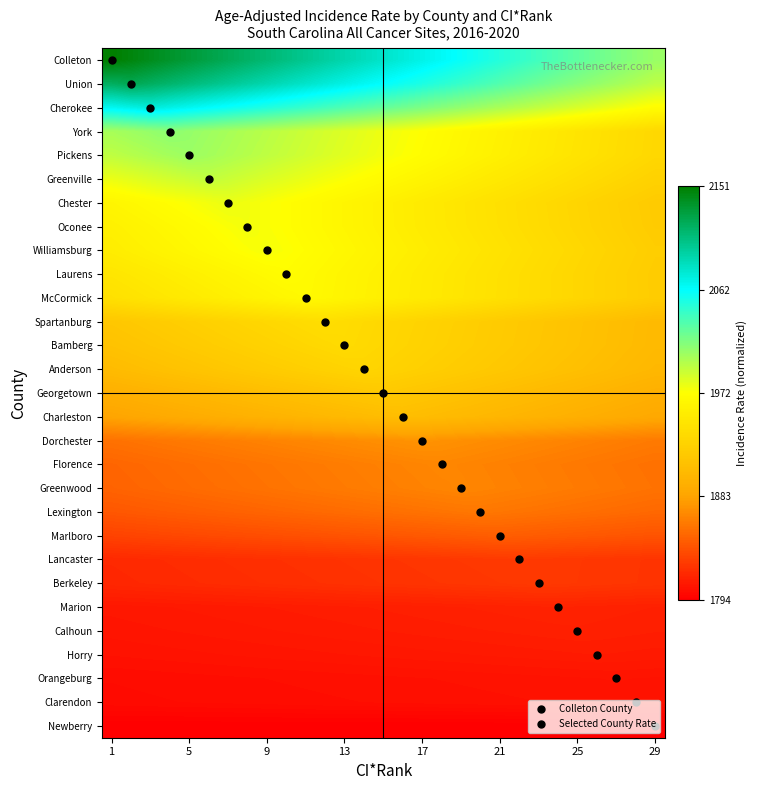

Reading right to left, transcribe all the data shown in this chart.

Colleton: 0.6	0.6	0.6	0.6	0.7	0.7	0.7	0.7	0.7	0.7	0.7	0.8	0.8	0.8	0.8	0.8	0.8	0.8	0.9	0.9	0.9	0.9	0.9	0.9	0.9	1.0	1.0	1.0	1.0
Union: 0.6	0.6	0.6	0.6	0.6	0.6	0.6	0.7	0.7	0.7	0.7	0.7	0.7	0.7	0.7	0.8	0.8	0.8	0.8	0.8	0.8	0.8	0.9	0.9	0.9	0.9	0.9	0.9	0.9
Cherokee: 0.5	0.5	0.5	0.5	0.5	0.5	0.6	0.6	0.6	0.6	0.6	0.6	0.6	0.6	0.7	0.7	0.7	0.7	0.7	0.7	0.7	0.7	0.7	0.8	0.8	0.8	0.8	0.8	0.8
York: 0.4	0.4	0.4	0.4	0.4	0.4	0.4	0.5	0.5	0.5	0.5	0.5	0.5	0.5	0.5	0.5	0.5	0.5	0.6	0.6	0.6	0.6	0.6	0.6	0.6	0.6	0.6	0.6	0.6
Pickens: 0.4	0.4	0.4	0.4	0.4	0.4	0.4	0.5	0.5	0.5	0.5	0.5	0.5	0.5	0.5	0.5	0.5	0.5	0.5	0.6	0.6	0.6	0.6	0.6	0.6	0.6	0.6	0.6	0.6
Greenville: 0.4	0.4	0.4	0.4	0.4	0.4	0.4	0.4	0.4	0.4	0.5	0.5	0.5	0.5	0.5	0.5	0.5	0.5	0.5	0.5	0.5	0.5	0.6	0.6	0.6	0.5	0.5	0.5	0.5
Chester: 0.4	0.4	0.4	0.4	0.4	0.4	0.4	0.4	0.4	0.4	0.4	0.4	0.4	0.5	0.5	0.5	0.5	0.5	0.5	0.5	0.5	0.5	0.5	0.5	0.5	0.5	0.5	0.5	0.5
Oconee: 0.4	0.4	0.4	0.4	0.4	0.4	0.4	0.4	0.4	0.4	0.4	0.4	0.4	0.5	0.5	0.5	0.5	0.5	0.5	0.5	0.5	0.5	0.5	0.5	0.5	0.5	0.5	0.5	0.5
Williamsburg: 0.4	0.4	0.4	0.4	0.4	0.4	0.4	0.4	0.4	0.4	0.4	0.4	0.5	0.5	0.5	0.5	0.5	0.5	0.5	0.5	0.5	0.5	0.5	0.5	0.5	0.5	0.5	0.5	0.5
Laurens: 0.4	0.4	0.4	0.4	0.4	0.4	0.4	0.4	0.4	0.4	0.4	0.4	0.4	0.5	0.5	0.5	0.5	0.5	0.5	0.5	0.5	0.5	0.5	0.5	0.5	0.5	0.4	0.4	0.4
McCormick: 0.4	0.4	0.4	0.4	0.4	0.4	0.4	0.4	0.4	0.4	0.4	0.4	0.4	0.5	0.5	0.5	0.5	0.5	0.5	0.5	0.5	0.5	0.5	0.5	0.4	0.4	0.4	0.4	0.4
Spartanburg: 0.3	0.3	0.3	0.3	0.3	0.3	0.3	0.4	0.4	0.4	0.4	0.4	0.4	0.4	0.4	0.4	0.4	0.4	0.4	0.4	0.4	0.4	0.4	0.4	0.4	0.4	0.4	0.4	0.3
Bamberg: 0.3	0.3	0.3	0.3	0.3	0.3	0.3	0.3	0.4	0.4	0.4	0.4	0.4	0.4	0.4	0.4	0.4	0.4	0.4	0.4	0.4	0.4	0.4	0.4	0.4	0.3	0.3	0.3	0.3
Anderson: 0.3	0.3	0.3	0.3	0.3	0.3	0.3	0.3	0.3	0.4	0.4	0.4	0.4	0.4	0.4	0.4	0.4	0.4	0.4	0.4	0.4	0.4	0.3	0.3	0.3	0.3	0.3	0.3	0.3
Georgetown: 0.3	0.3	0.3	0.3	0.3	0.3	0.3	0.3	0.3	0.3	0.3	0.3	0.3	0.3	0.4	0.3	0.3	0.3	0.3	0.3	0.3	0.3	0.3	0.3	0.3	0.3	0.3	0.3	0.3
Charleston: 0.3	0.3	0.3	0.3	0.3	0.3	0.3	0.3	0.3	0.3	0.3	0.3	0.3	0.3	0.3	0.3	0.3	0.3	0.3	0.3	0.3	0.3	0.3	0.3	0.3	0.3	0.3	0.3	0.3
Dorchester: 0.2	0.2	0.2	0.2	0.2	0.2	0.2	0.2	0.2	0.2	0.2	0.2	0.2	0.2	0.2	0.2	0.2	0.2	0.2	0.2	0.2	0.2	0.2	0.2	0.2	0.2	0.2	0.2	0.2
Florence: 0.2	0.2	0.2	0.2	0.2	0.2	0.2	0.2	0.2	0.2	0.2	0.2	0.2	0.2	0.2	0.2	0.2	0.2	0.2	0.2	0.2	0.2	0.2	0.2	0.2	0.2	0.2	0.2	0.2
Greenwood: 0.2	0.2	0.2	0.2	0.2	0.2	0.2	0.2	0.2	0.2	0.2	0.2	0.2	0.2	0.2	0.2	0.2	0.2	0.2	0.2	0.2	0.2	0.2	0.2	0.2	0.2	0.2	0.2	0.2
Lexington: 0.2	0.2	0.2	0.2	0.2	0.2	0.2	0.2	0.2	0.2	0.2	0.2	0.2	0.2	0.2	0.2	0.2	0.2	0.2	0.2	0.2	0.2	0.1	0.1	0.1	0.1	0.1	0.1	0.1
Marlboro: 0.1	0.1	0.1	0.1	0.1	0.1	0.1	0.1	0.1	0.1	0.1	0.1	0.1	0.1	0.1	0.1	0.1	0.1	0.1	0.1	0.1	0.1	0.1	0.1	0.1	0.1	0.1	0.1	0.1
Lancaster: 0.1	0.1	0.1	0.1	0.1	0.1	0.1	0.1	0.1	0.1	0.1	0.1	0.1	0.1	0.1	0.1	0.1	0.1	0.1	0.1	0.1	0.1	0.1	0.1	0.1	0.1	0.1	0.1	0.1
Berkeley: 0.1	0.1	0.1	0.1	0.1	0.1	0.1	0.1	0.1	0.1	0.1	0.1	0.1	0.1	0.1	0.1	0.1	0.1	0.1	0.1	0.1	0.1	0.1	0.1	0.1	0.1	0.1	0.1	0.1
Marion: 0.1	0.1	0.1	0.1	0.1	0.1	0.1	0.1	0.1	0.1	0.1	0.0	0.0	0.0	0.0	0.0	0.0	0.0	0.0	0.0	0.0	0.0	0.0	0.0	0.0	0.0	0.0	0.0	0.0
Calhoun: 0.0	0.0	0.0	0.0	0.1	0.0	0.0	0.0	0.0	0.0	0.0	0.0	0.0	0.0	0.0	0.0	0.0	0.0	0.0	0.0	0.0	0.0	0.0	0.0	0.0	0.0	0.0	0.0	0.0
Horry: 0.0	0.0	0.0	0.0	0.0	0.0	0.0	0.0	0.0	0.0	0.0	0.0	0.0	0.0	0.0	0.0	0.0	0.0	0.0	0.0	0.0	0.0	0.0	0.0	0.0	0.0	0.0	0.0	0.0
Orangeburg: 0.0	0.0	0.0	0.0	0.0	0.0	0.0	0.0	0.0	0.0	0.0	0.0	0.0	0.0	0.0	0.0	0.0	0.0	0.0	0.0	0.0	0.0	0.0	0.0	0.0	0.0	0.0	0.0	0.0
Clarendon: 0.0	0.0	0.0	0.0	0.0	0.0	0.0	0.0	0.0	0.0	0.0	0.0	0.0	0.0	0.0	0.0	0.0	0.0	0.0	0.0	0.0	0.0	0.0	0.0	0.0	0.0	0.0	0.0	0.0
Newberry: 0.0	0.0	0.0	0.0	0.0	0.0	0.0	0.0	0.0	0.0	0.0	0.0	0.0	0.0	0.0	0.0	0.0	0.0	0.0	0.0	0.0	0.0	0.0	0.0	0.0	0.0	0.0	0.0	0.0